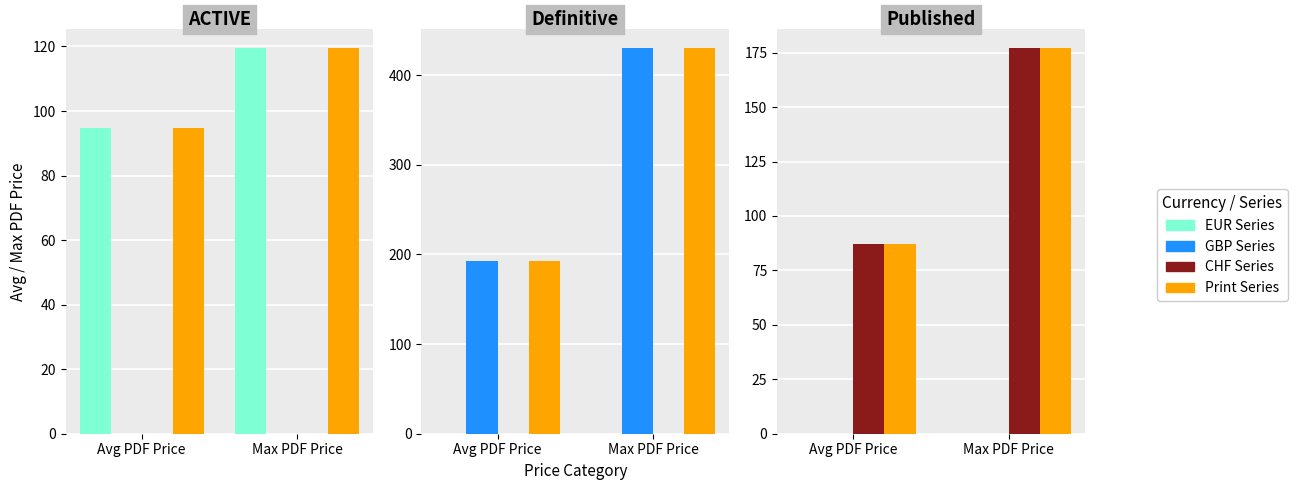

At how many categories does at least one series exceed 33?

2